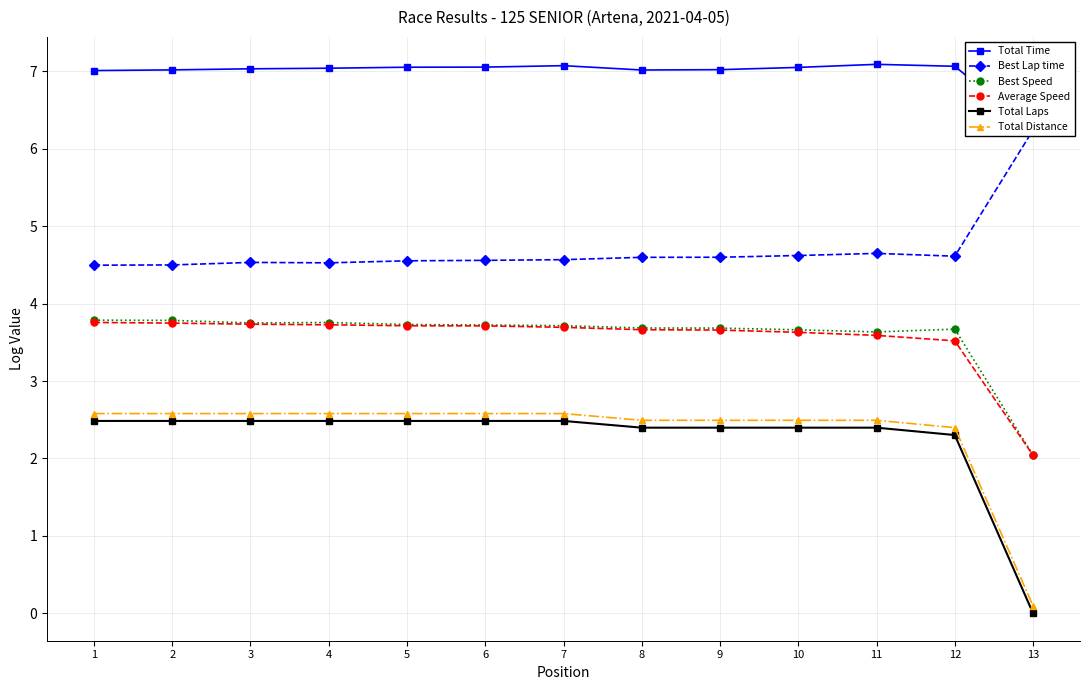

What is the spread (max minus min) of values at 13?

6.2